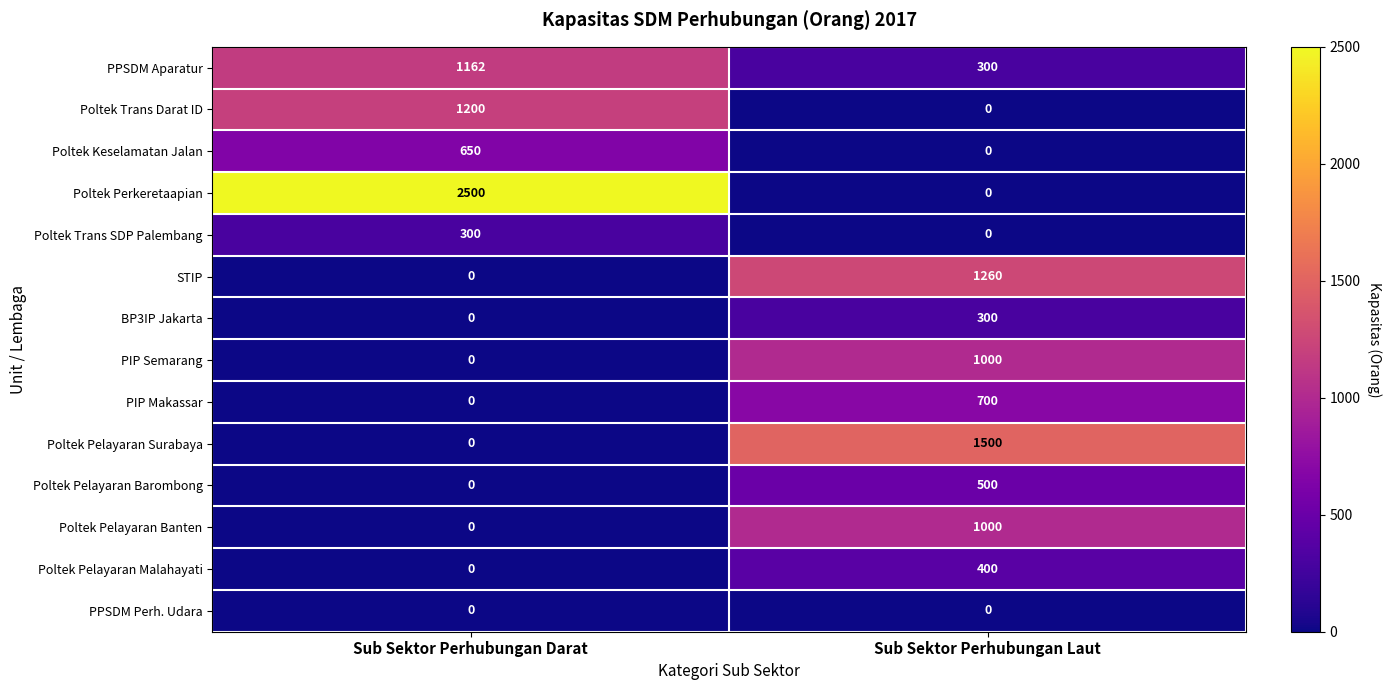

Is it true that BP3IP Jakarta equals 0 at Sub Sektor Perhubungan Darat?

True